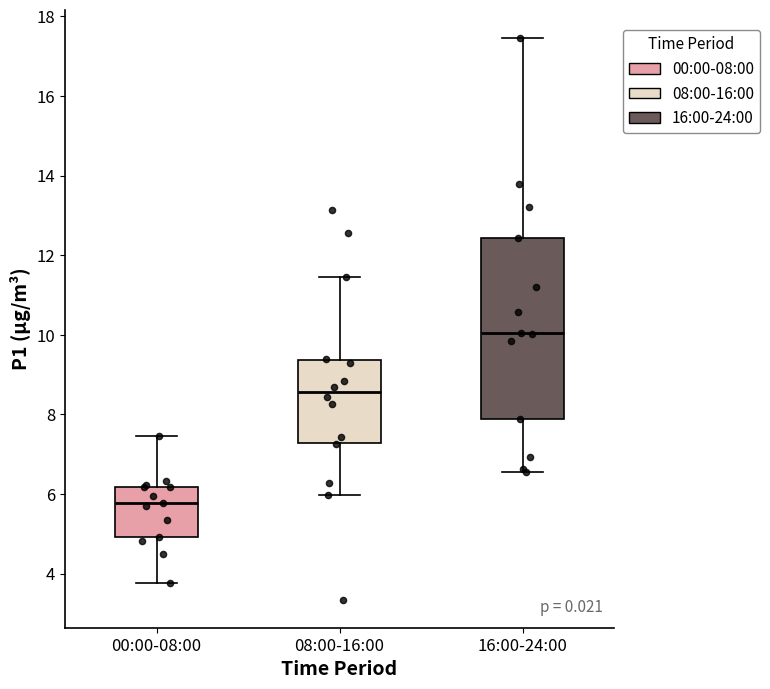

Where does the lower whisker of the box for 08:00-16:00 end on the y-axis? The values are not printed on the chart, so give them approximately, as read against the axis.

6.0